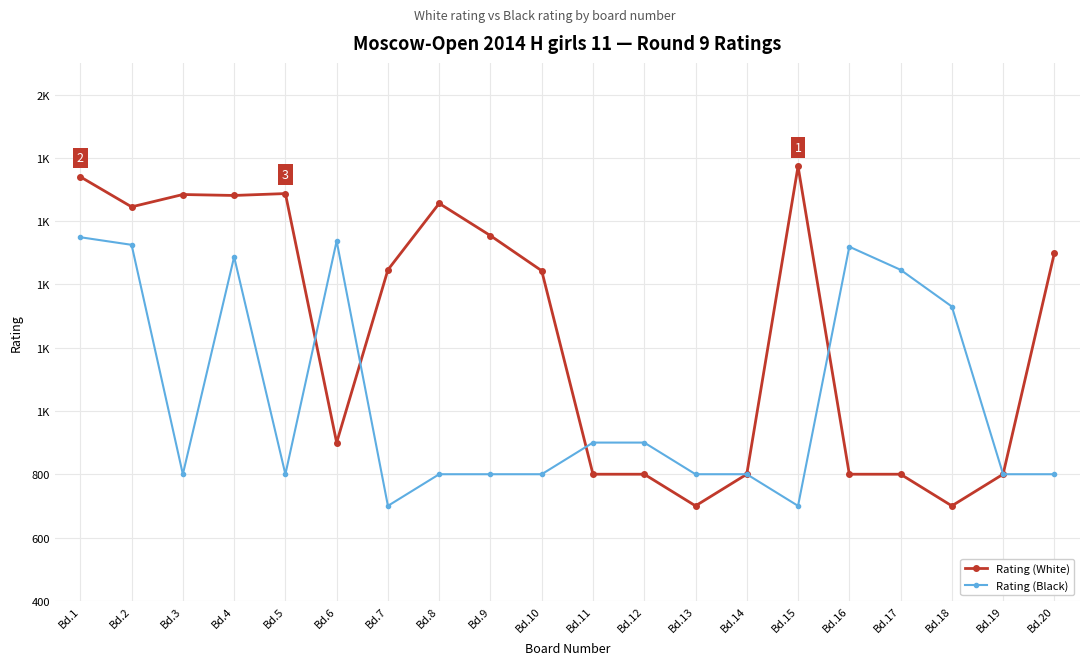

What are all the series names shown in the legend?

Rating (White), Rating (Black)